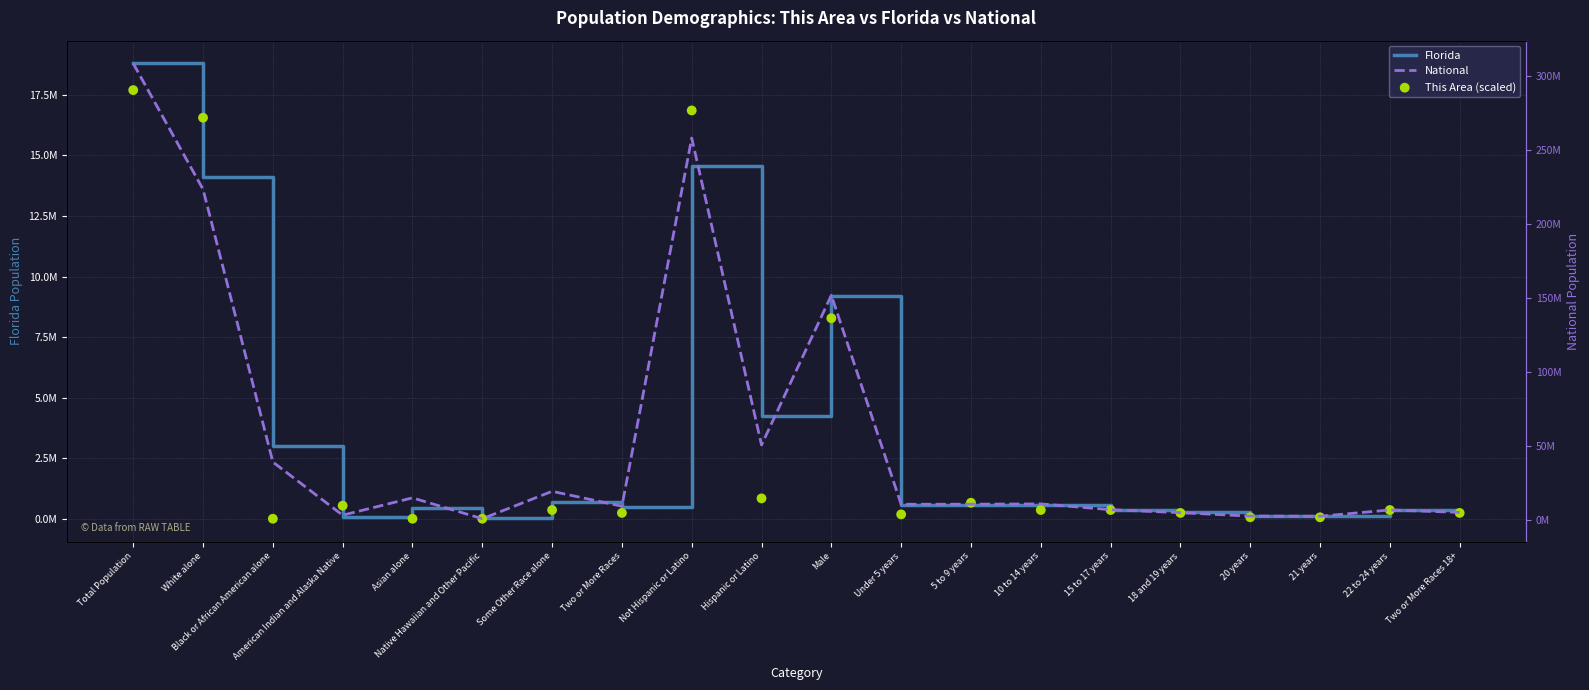

Which series has the largest total across all categories?

National